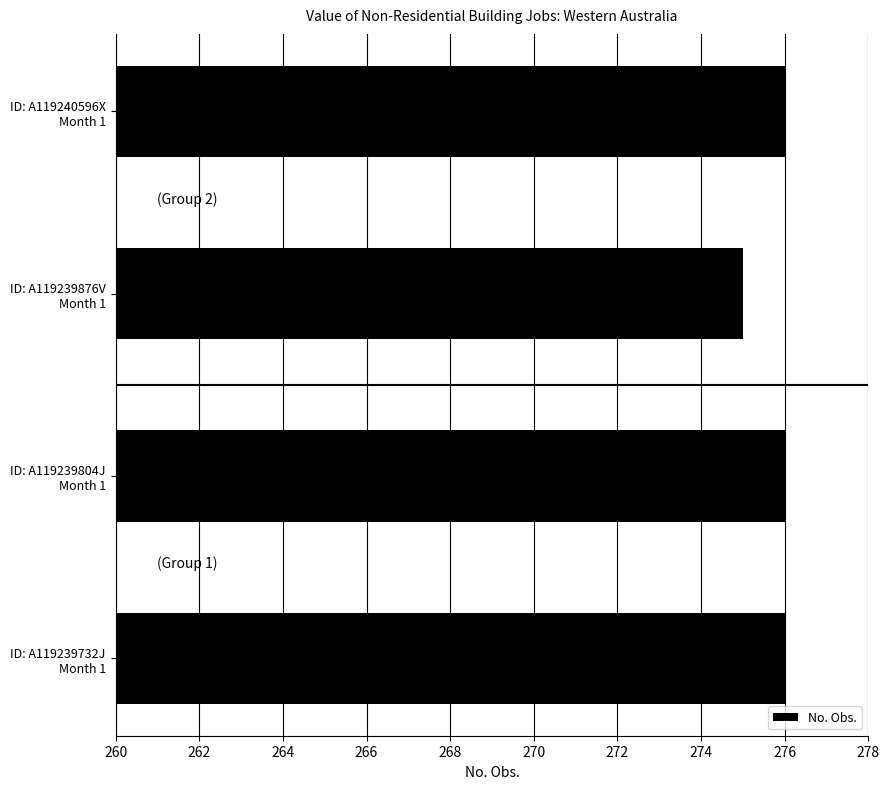

At which category does the chart reach its minimum across all series?

ID: A119239876V
Month 1